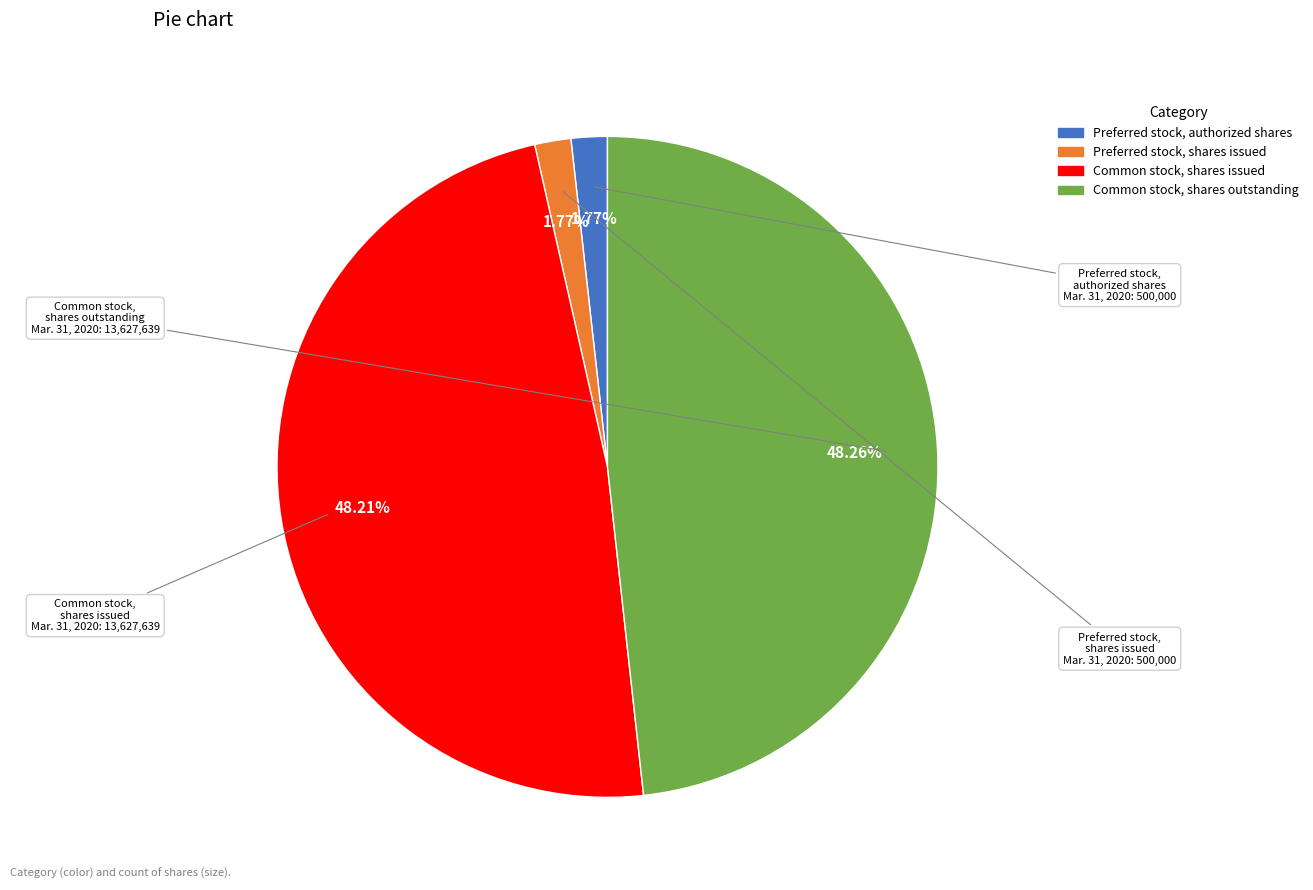

Does Preferred stock, authorized shares account for over 50% of the chart?

No